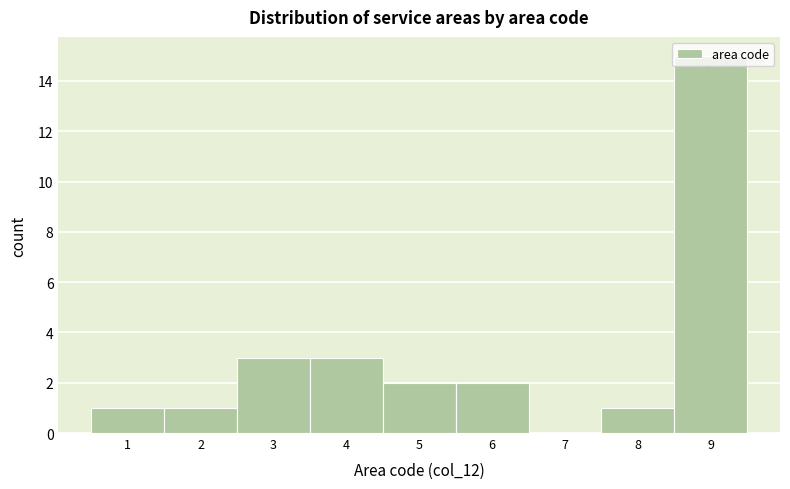

Reading left to right, transcribe this chart: for each bar, give the range it covers on the x-axis and its height. The values are not printed on the chart, so give them approximately, as read against the axis.

0.5 to 1.5: 1
1.5 to 2.5: 1
2.5 to 3.5: 3
3.5 to 4.5: 3
4.5 to 5.5: 2
5.5 to 6.5: 2
6.5 to 7.5: 0
7.5 to 8.5: 1
8.5 to 9.5: 15